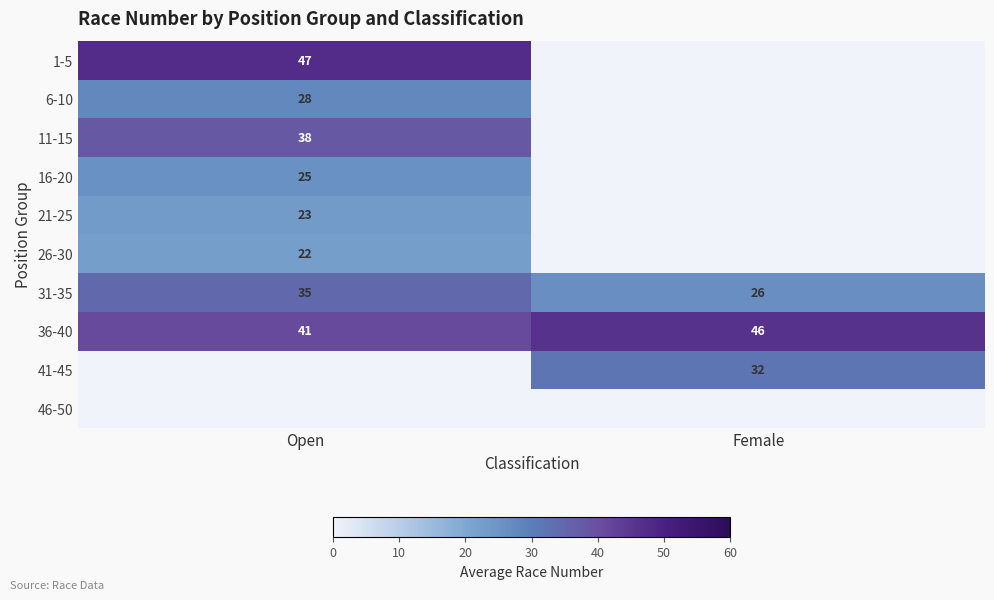

What is the difference between the 31-35 values at Open and Female?

9